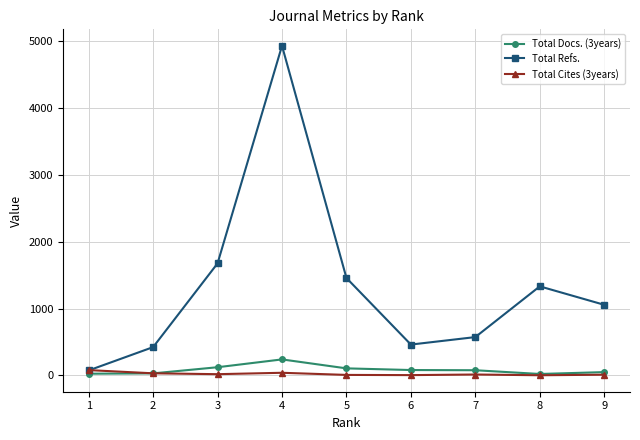

Is the value of Total Refs. at 8 greater than the value of Total Docs. (3years) at 9?

Yes